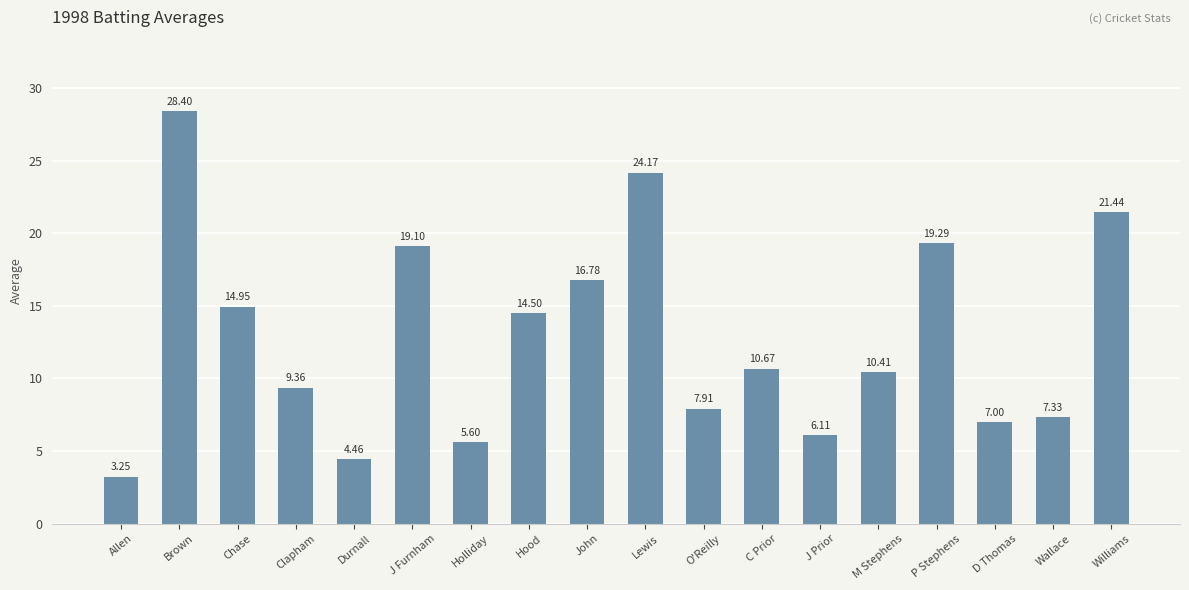

Which label corresponds to the smallest value in the chart?

Allen